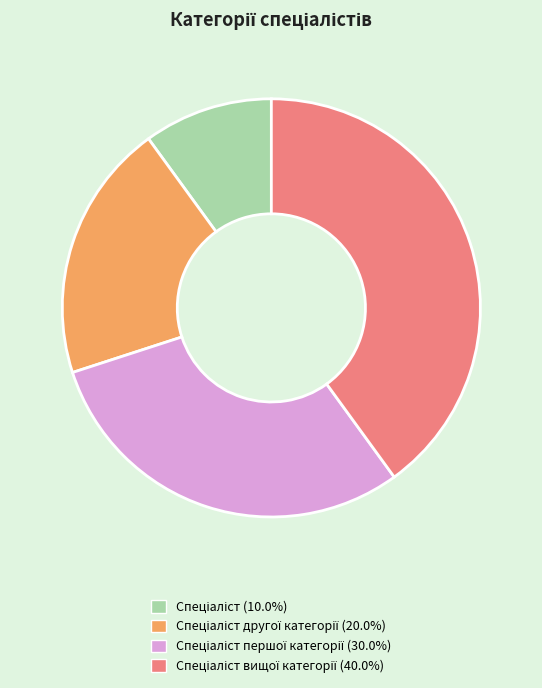

Does any single category account for the majority?

No